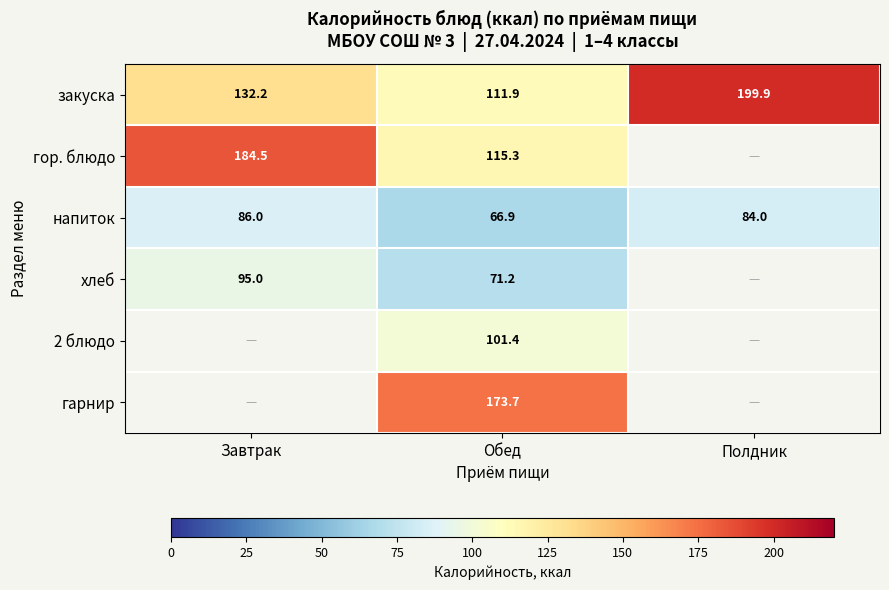

At how many categories does at least one series exceed 68?

3